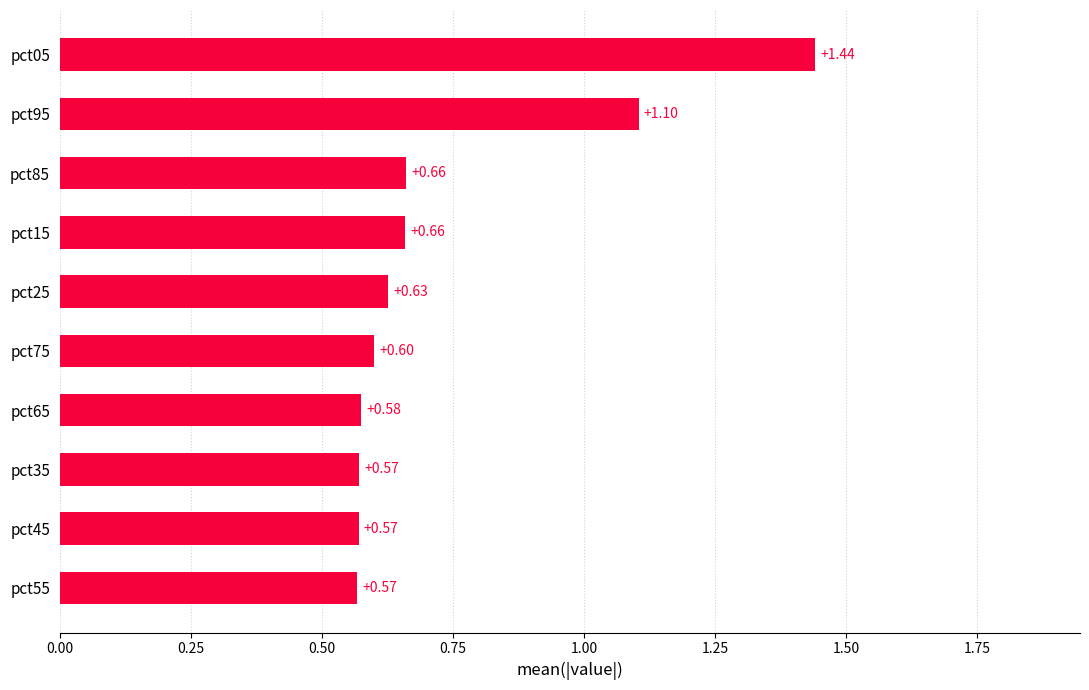

How many values are between 0 and 1?

8